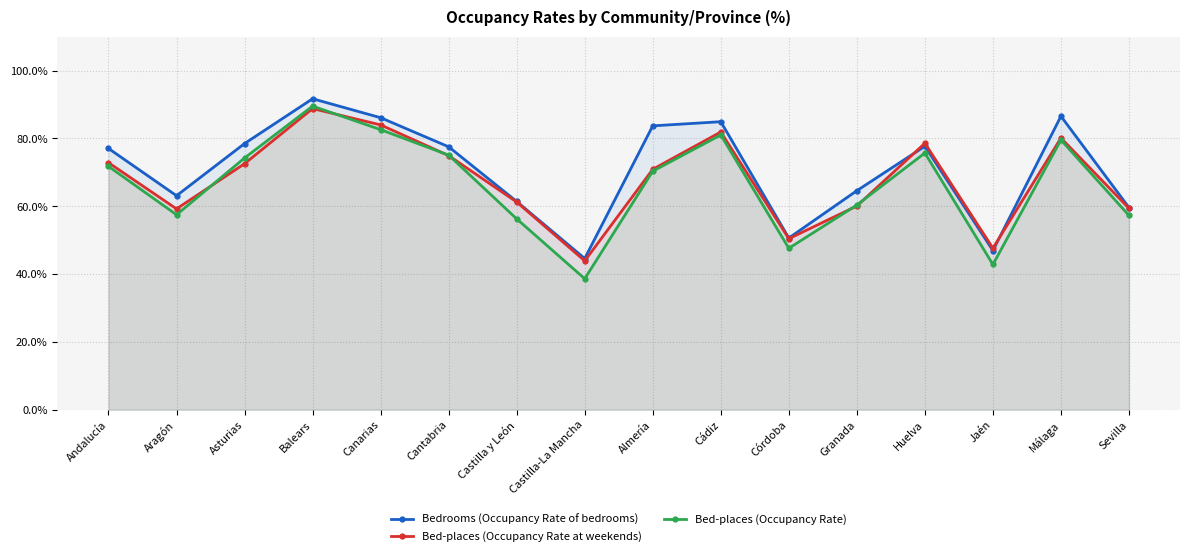

What is the sum of the Bedrooms (Occupancy Rate of bedrooms) values at Asturias and Granada?

143.1